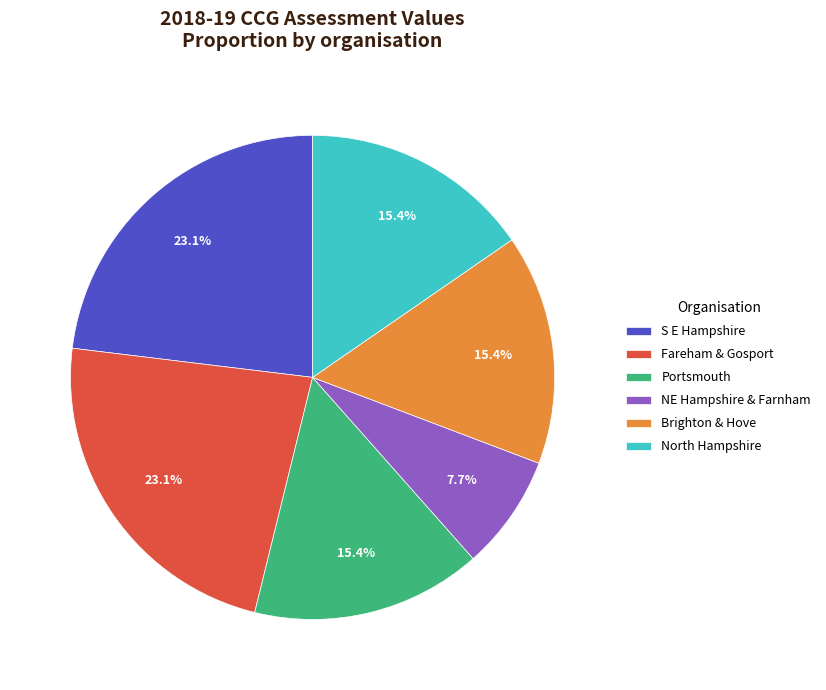

Combined, do North Hampshire and Portsmouth account for over 50%?

No